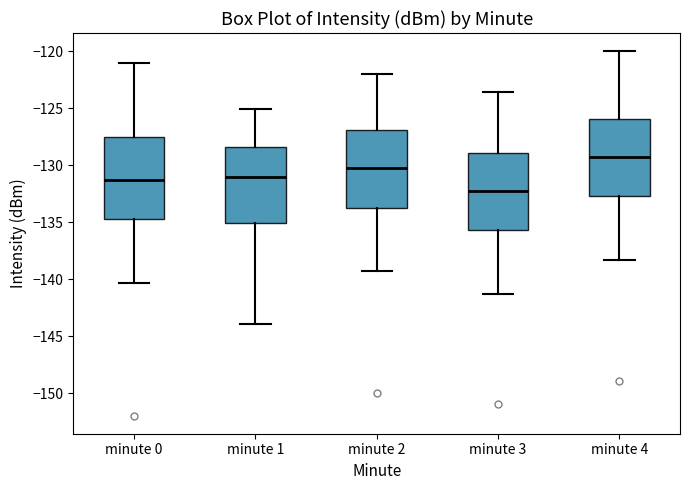

Which box has the highest median line?

minute 4